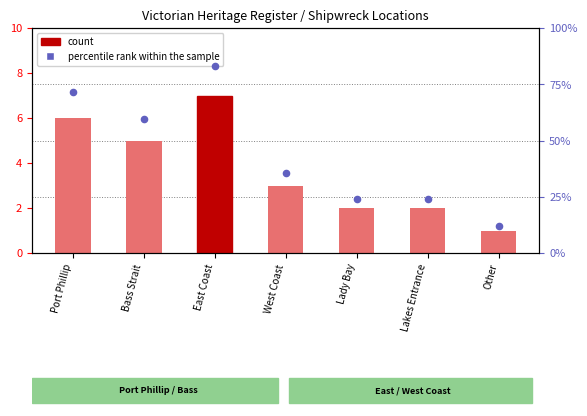

At how many categories does at least one series exceed 46?

3